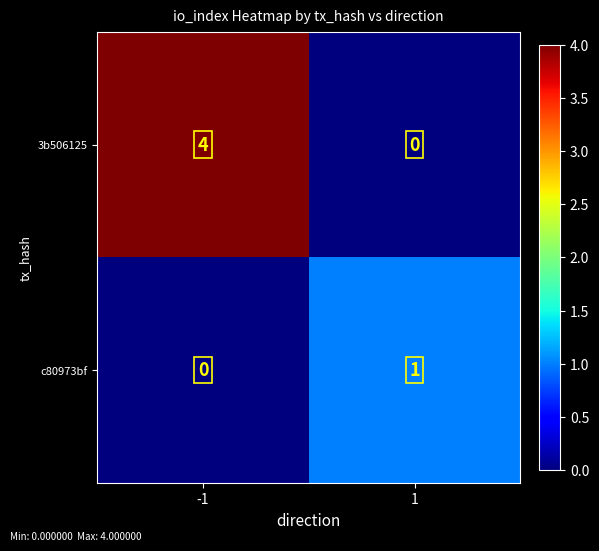

What is the difference between the highest and lowest values at 1?

1